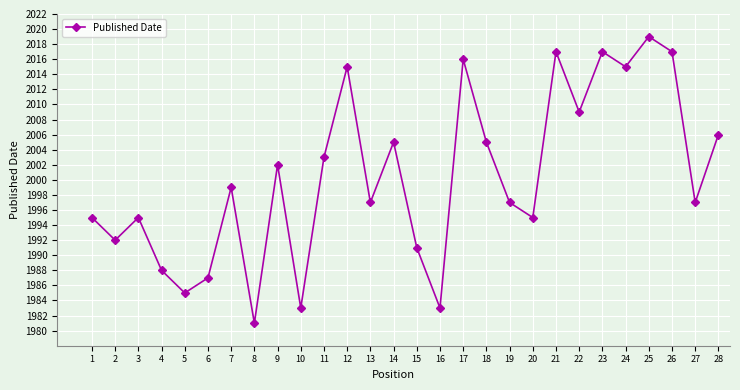

At which label is the value closest to 2000?

7